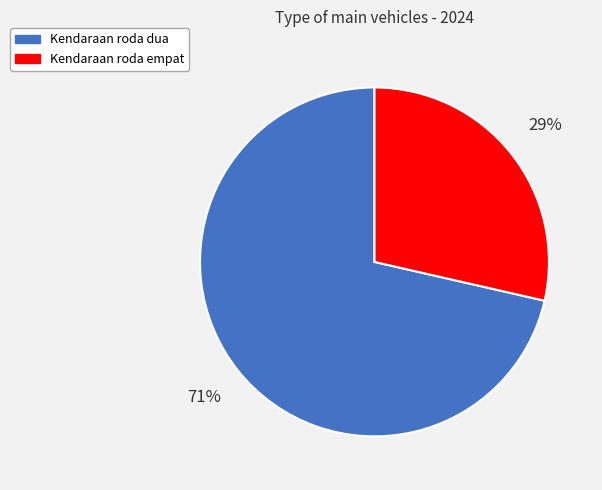

Count the number of slices in the pie.

2